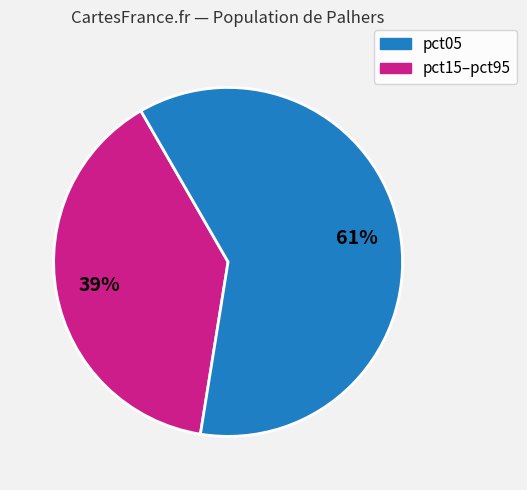

To the nearest percent, what is the average slice percentage?

50%